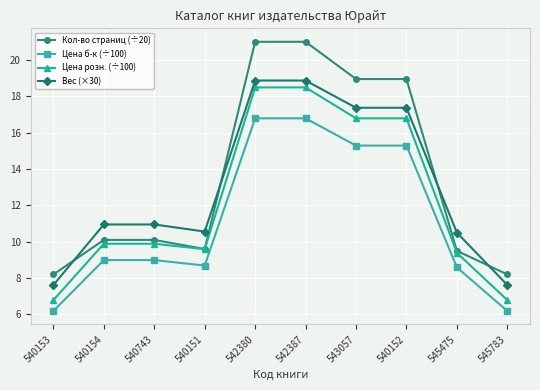

What is the value of the Кол-во страниц (÷20) point at the 5th from the left?

21.0